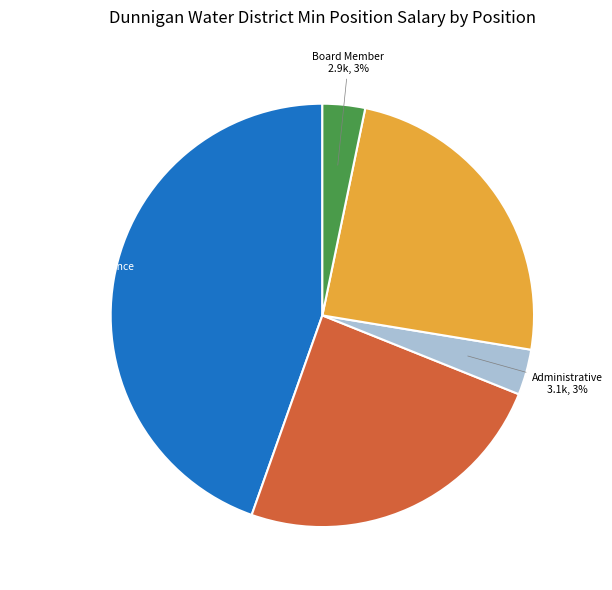

To the nearest percent, what is the average slice percentage?

20%